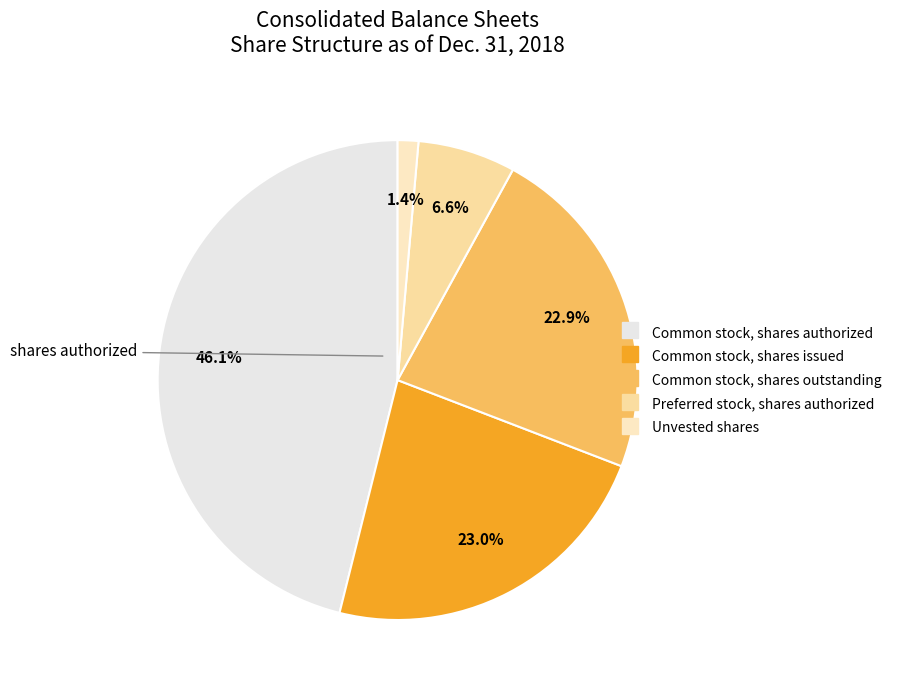

Which has a higher value, Preferred stock, shares authorized or Common stock, shares outstanding?

Common stock, shares outstanding